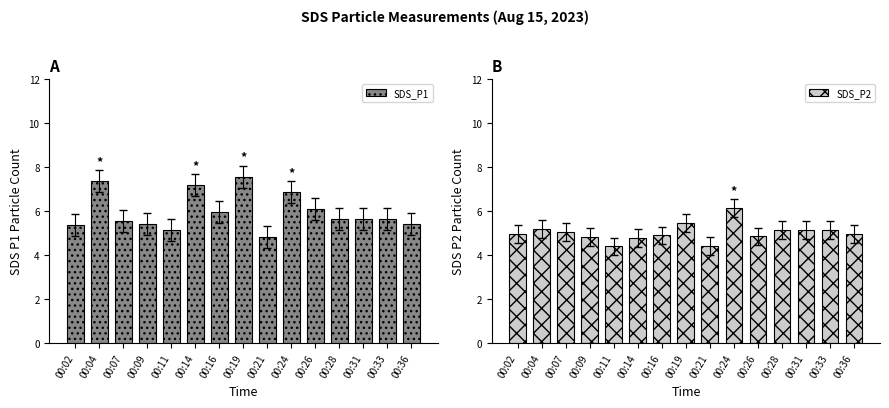

Which series has the largest range (max minus min)?

SDS_P1